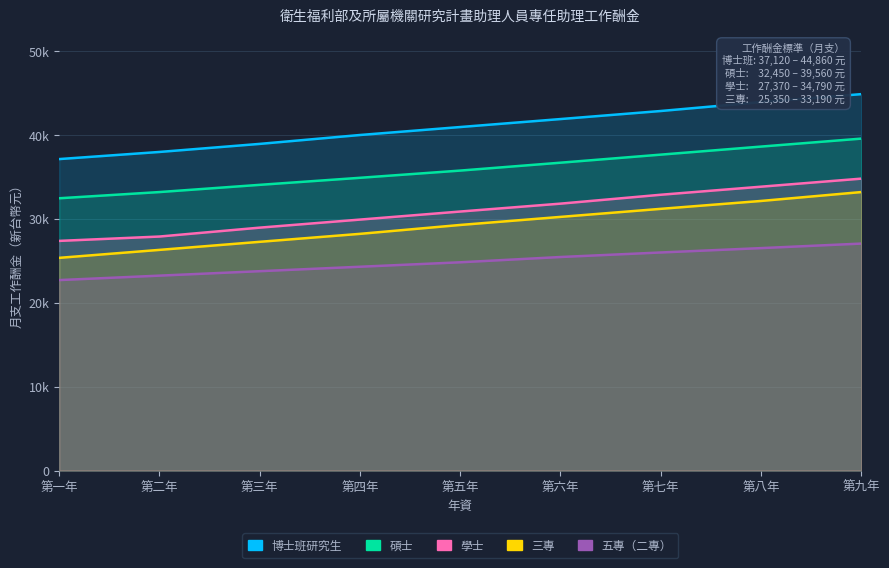

What is the label of the 6th point from the left?

第六年